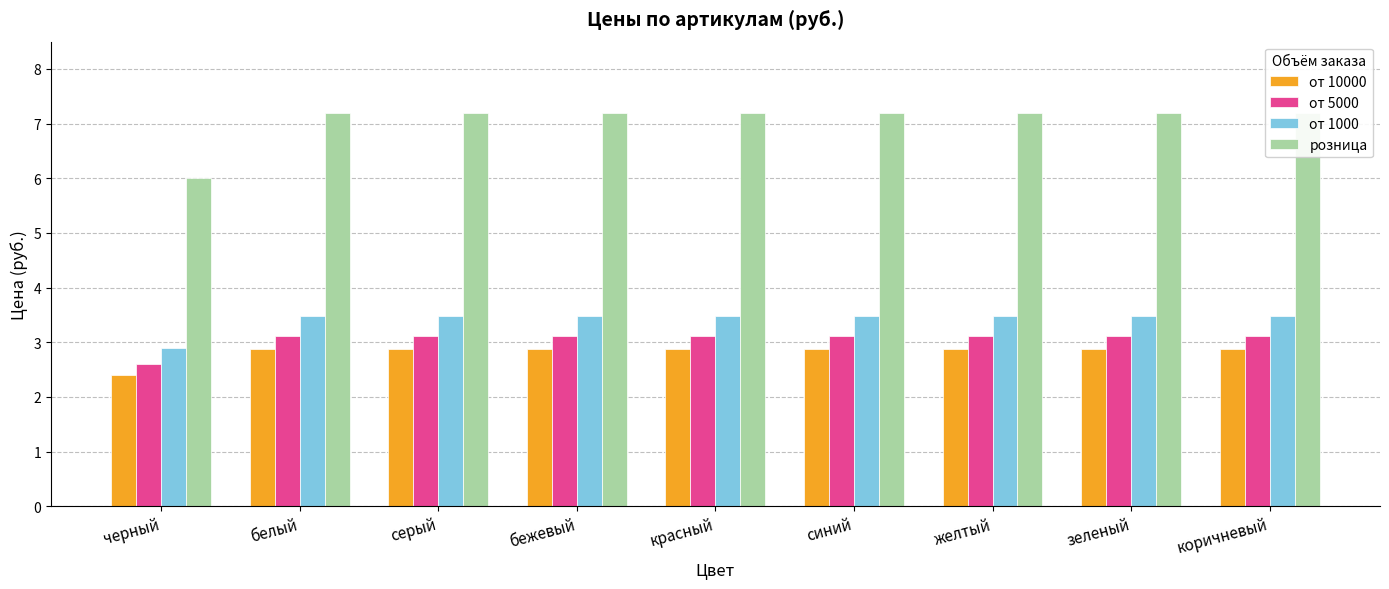

Are the bars grouped side by side (vs. stacked)?

Yes